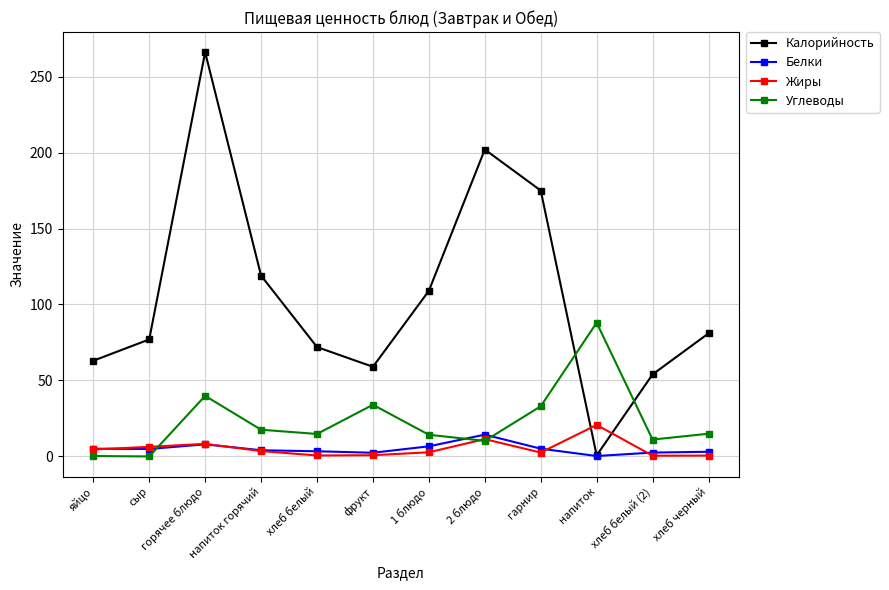

Rank the series by their maximum value, from highest to lowest.

Калорийность, Углеводы, Жиры, Белки